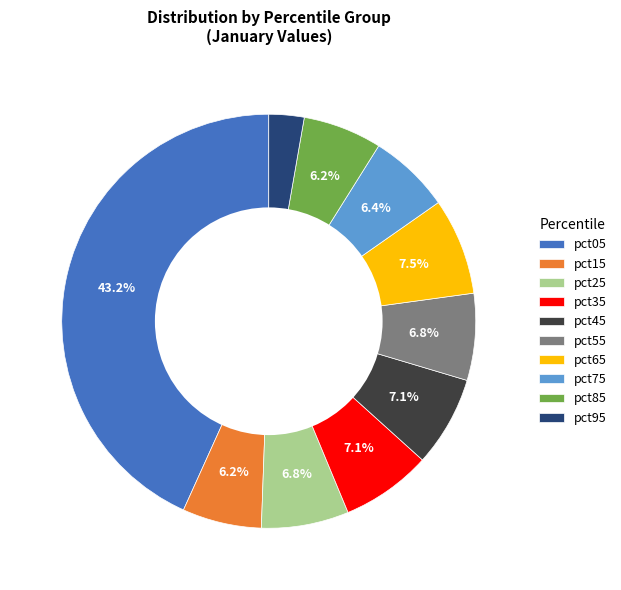

Combined, do pct45 and pct15 account for over 50%?

No